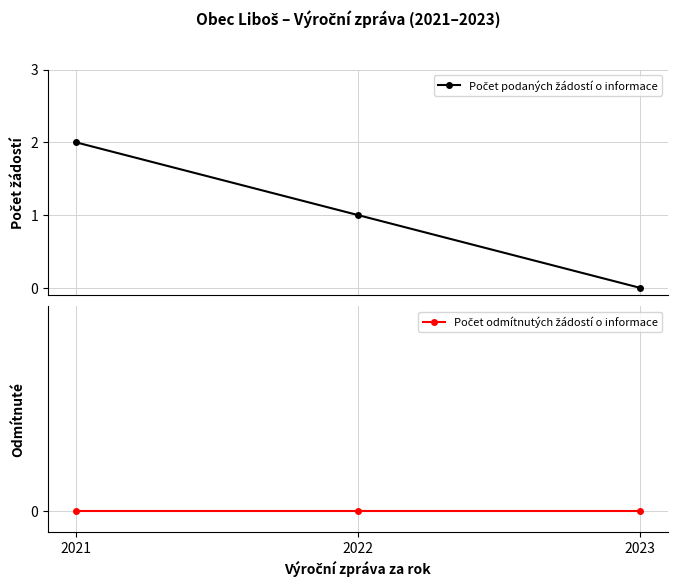

Which series changed the most between 2022 and 2023?

Počet podaných žádostí o informace